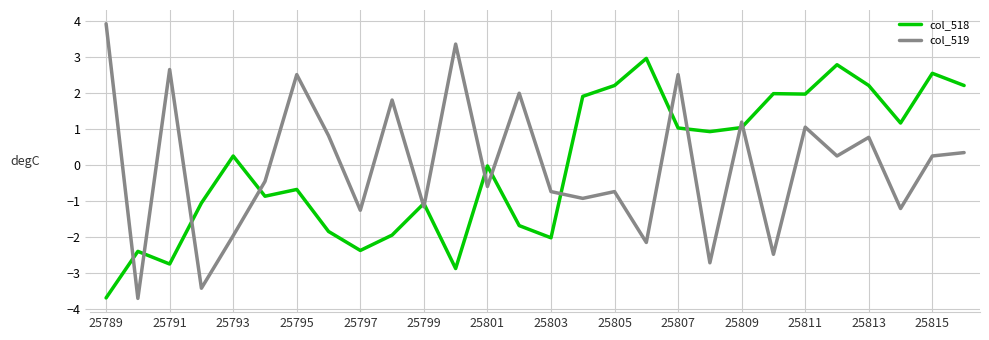

Which series has the widest spread of values?

col_519